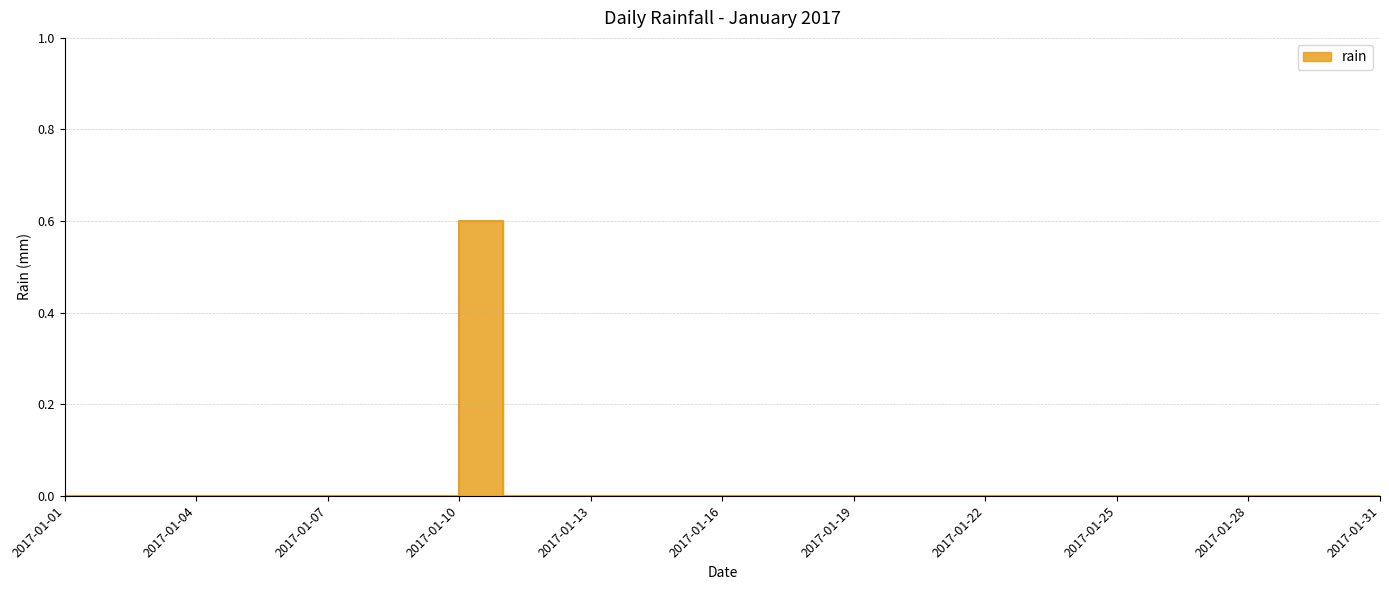

At which category does the chart reach its minimum across all series?

2017-01-01